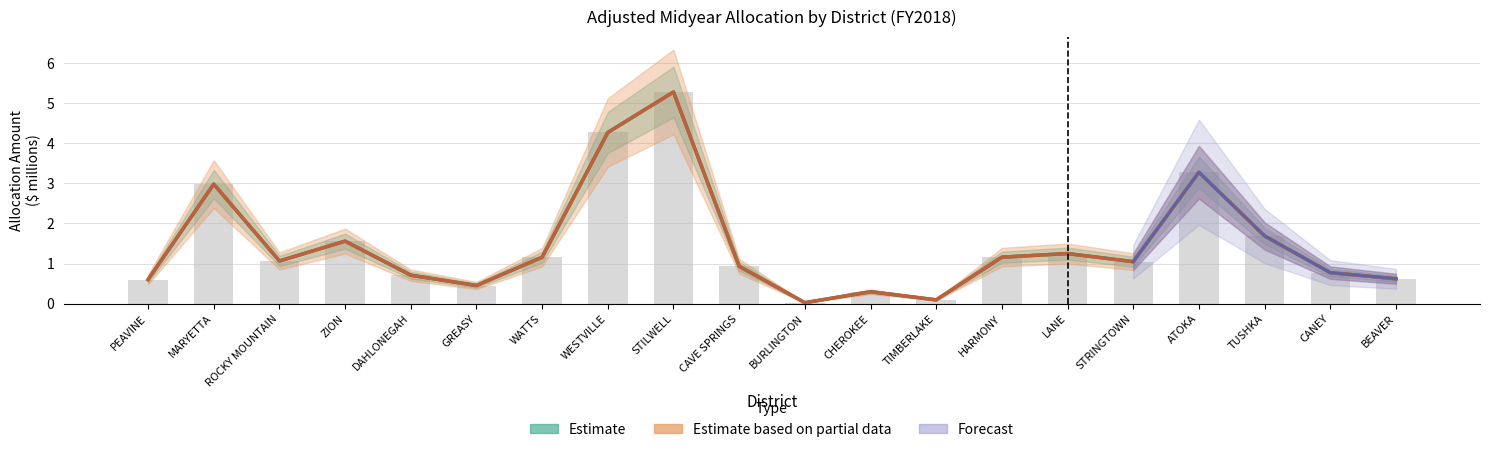

Is the value of Col. 1 (Estimate) at CHEROKEE greater than the value of Col. 2 (Estimate based on partial data) at DAHLONEGAH?

No